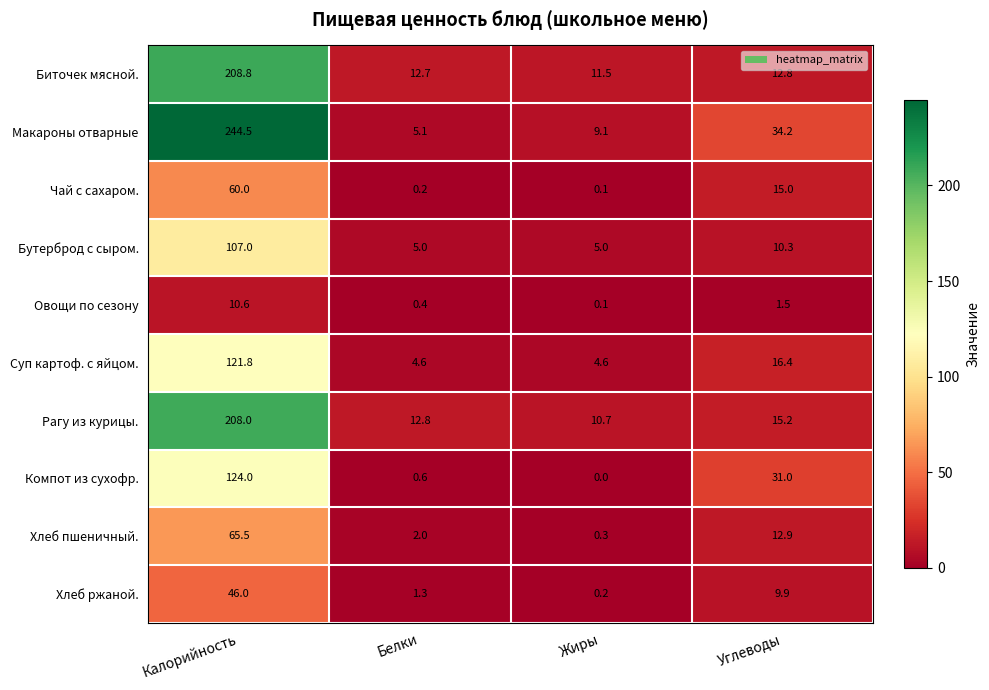

What is the spread (max minus min) of values at Жиры?

11.5